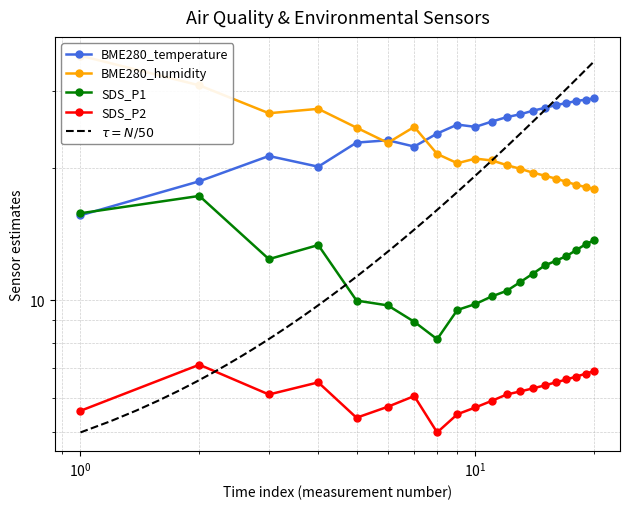

The SDS_P2 series shows 6.9 at 10:50. True or false?

True